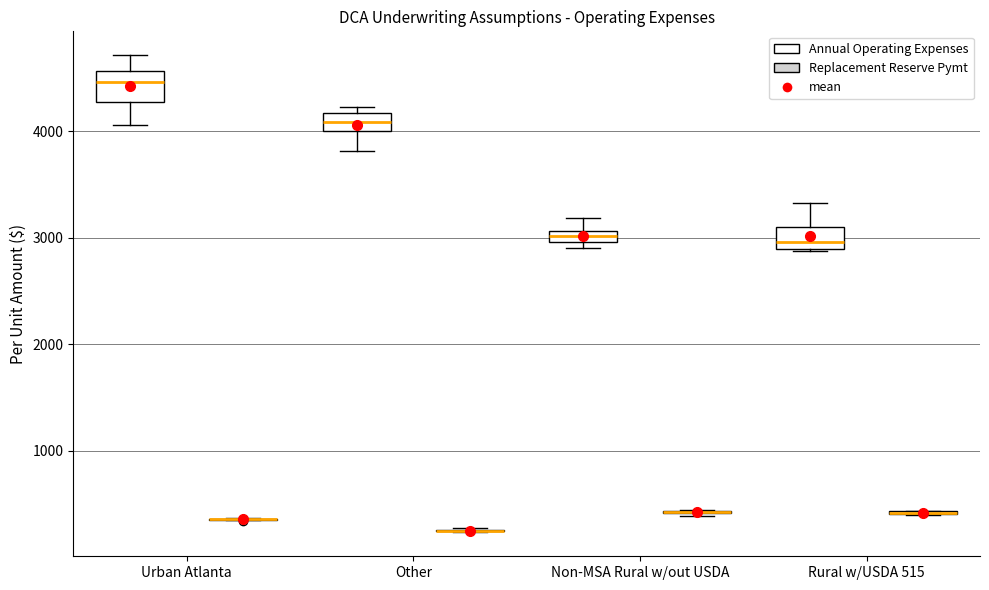

Where does the lower whisker of the box for Other (Annual Operating Expenses) end on the y-axis? The values are not printed on the chart, so give them approximately, as read against the axis.

3800